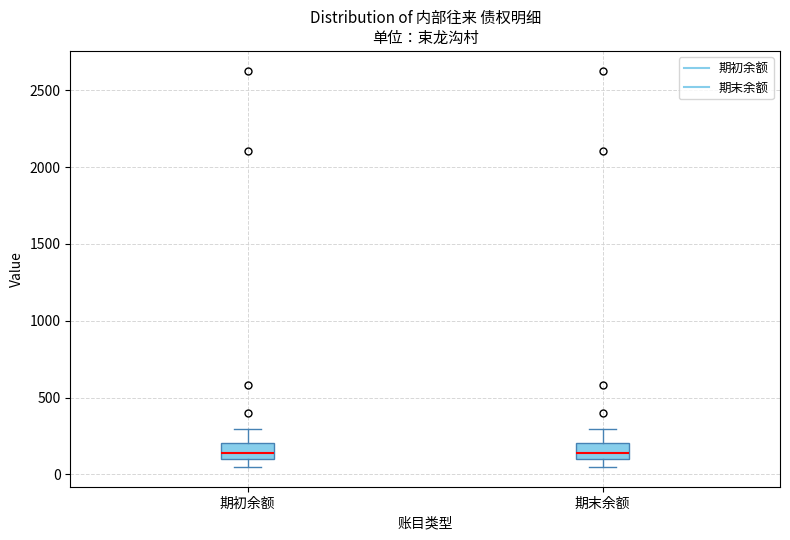

Reading left to right, transcribe this box plot: for each box, give where its median line is, the range the box spans, and where its two whiskers end, as read against the y-axis. The values are not printed on the chart, so give them approximately, as read against the axis.

期初余额: median 150, box 100 to 200, whiskers 50 to 300
期末余额: median 150, box 100 to 200, whiskers 50 to 300